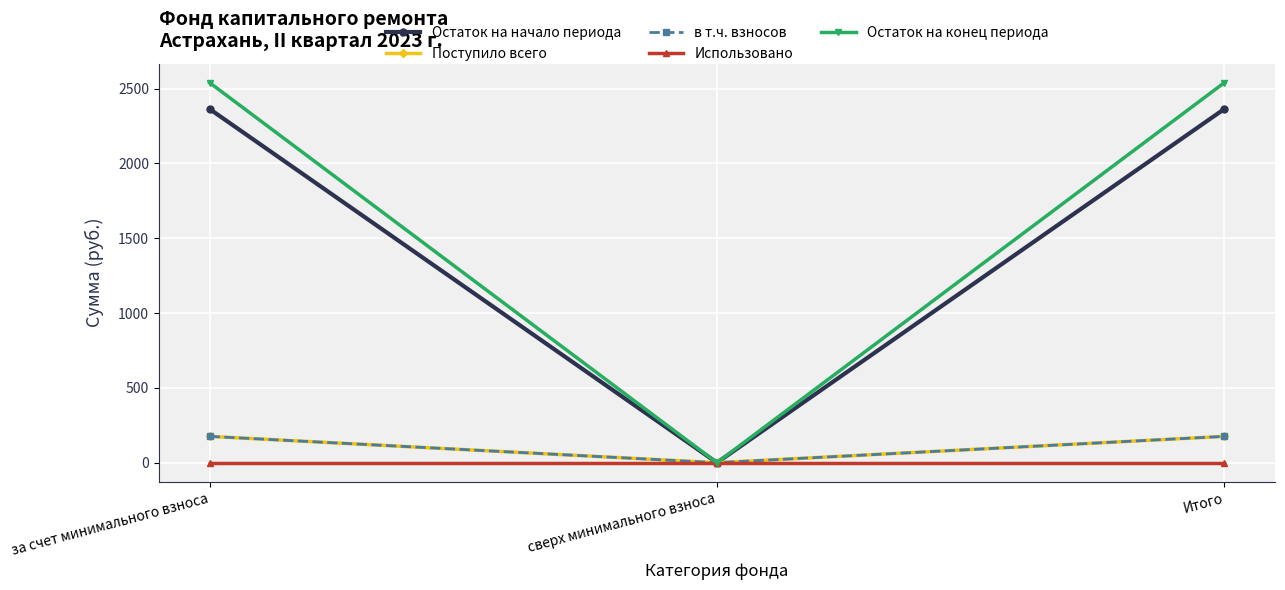

Does the chart have visible grid lines?

Yes